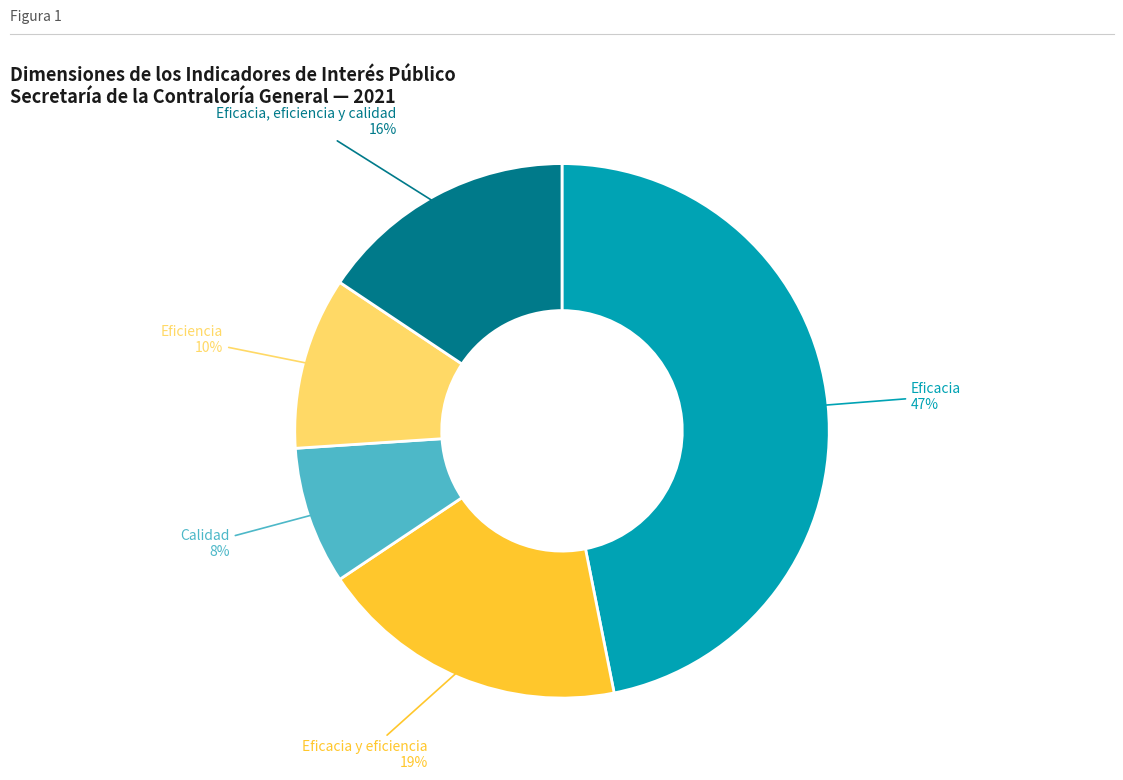

Does any single category account for the majority?

No